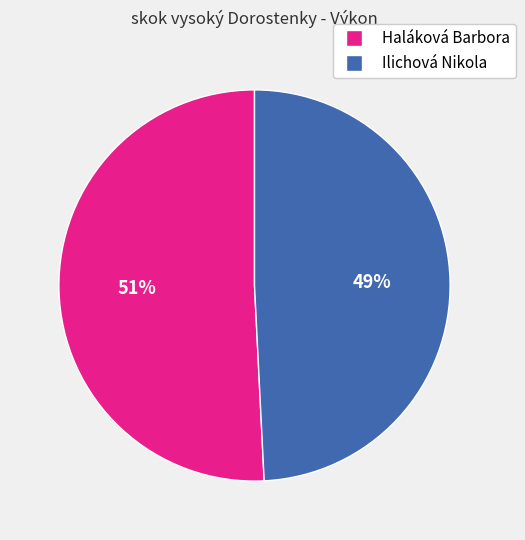

Is the sum of Haláková Barbora and Ilichová Nikola greater than half?

Yes